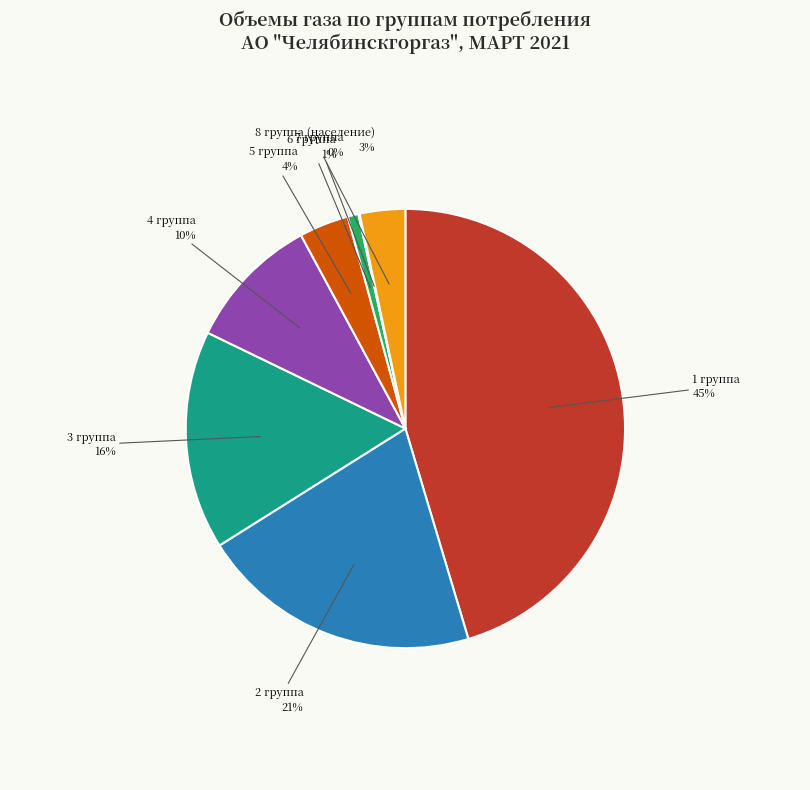

To the nearest percent, what is the average slice percentage?

12%